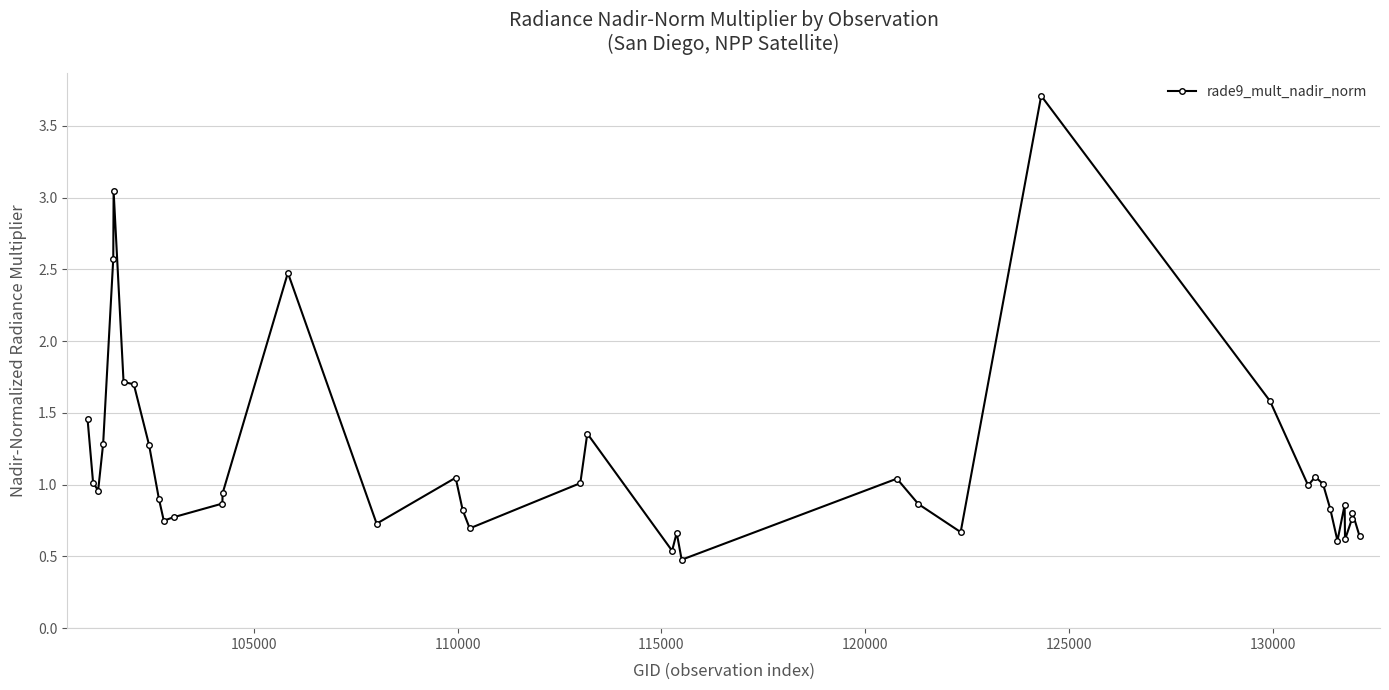

What is the maximum value shown in the chart?

3.7